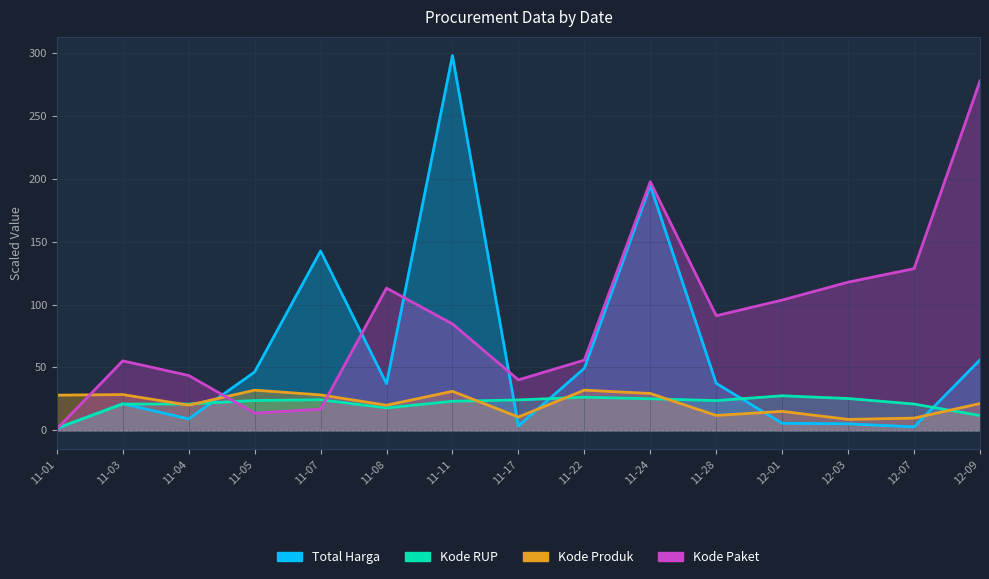

At which category does Total Harga reach its first local valley?

11-04